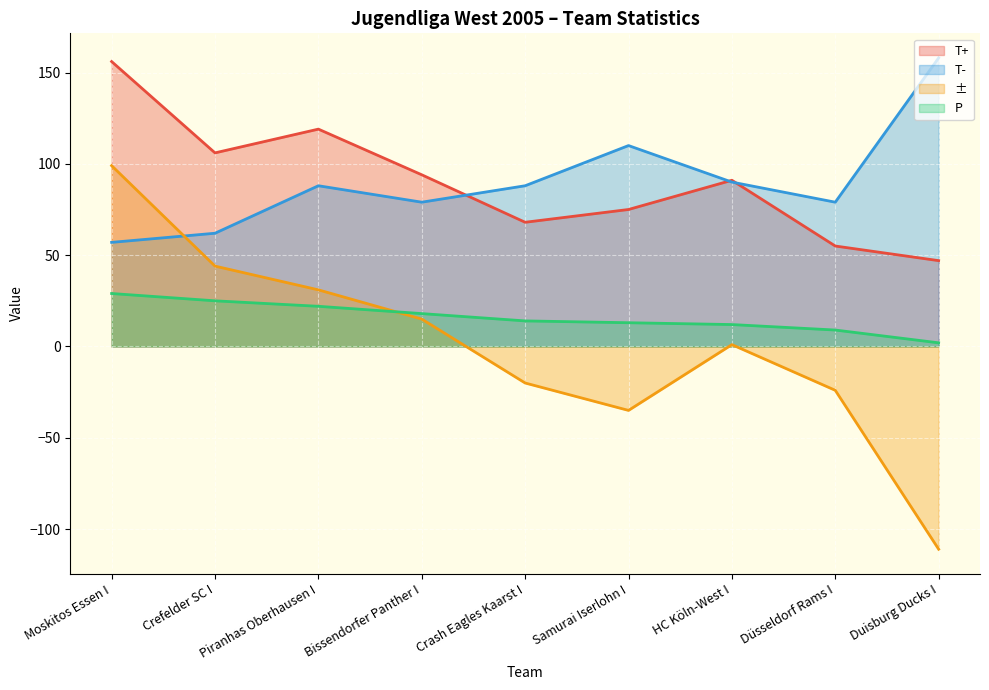

Where is P nearest to the value 15?

Crash Eagles Kaarst I